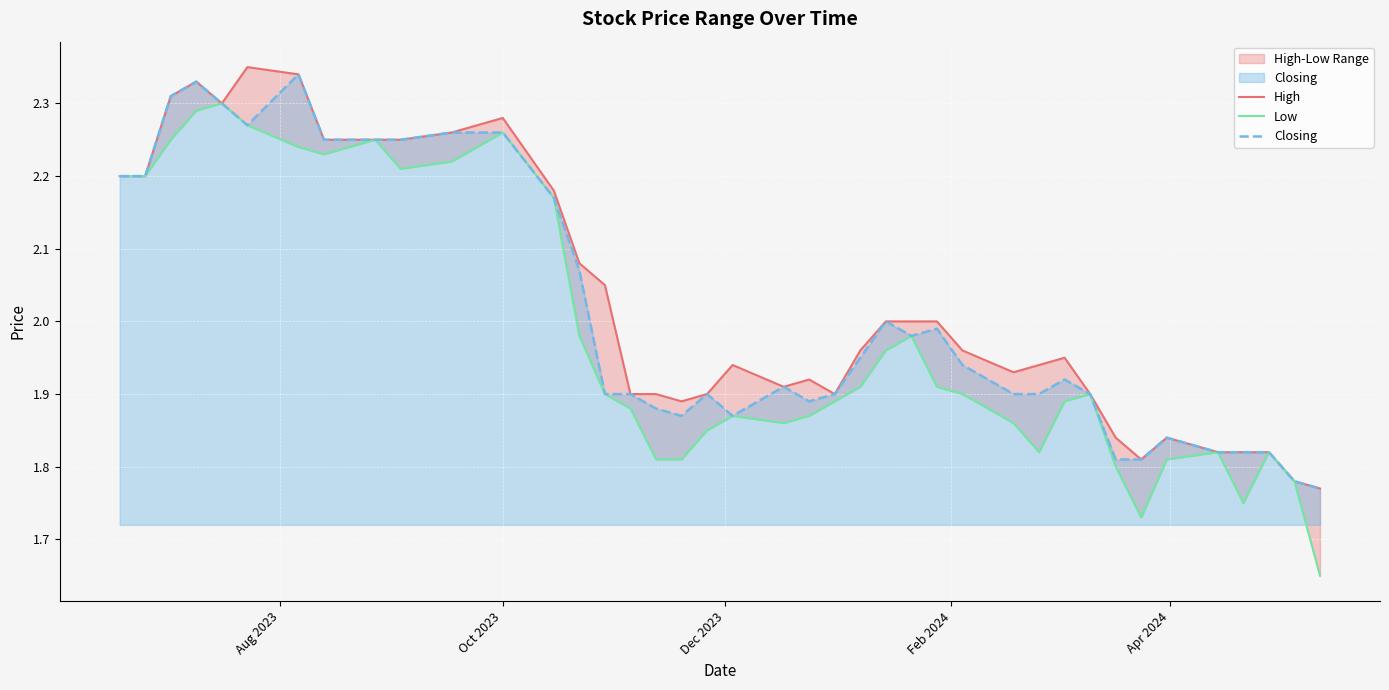

How many lines are shown in the chart?

3